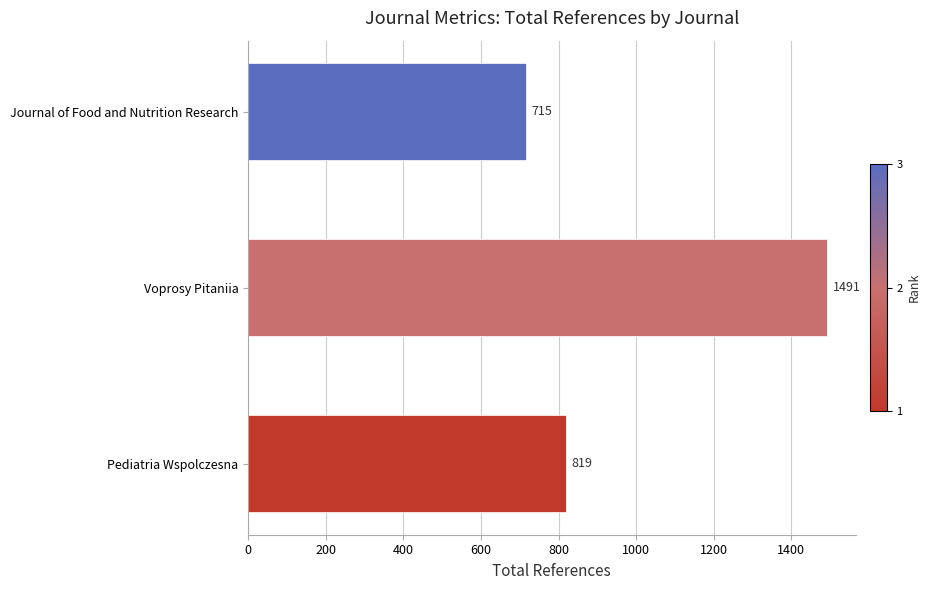

Count the values in the range 715 to 1491.

3